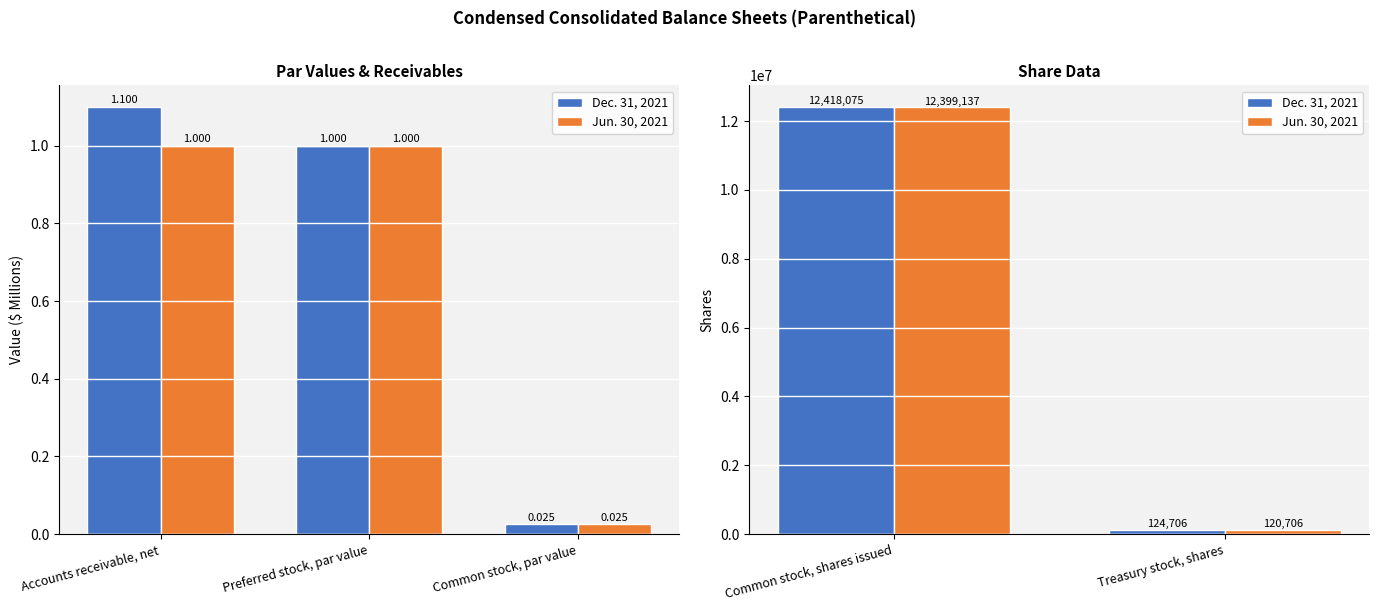

How many Jun. 30, 2021 values are between 120706 and 12399137?

2